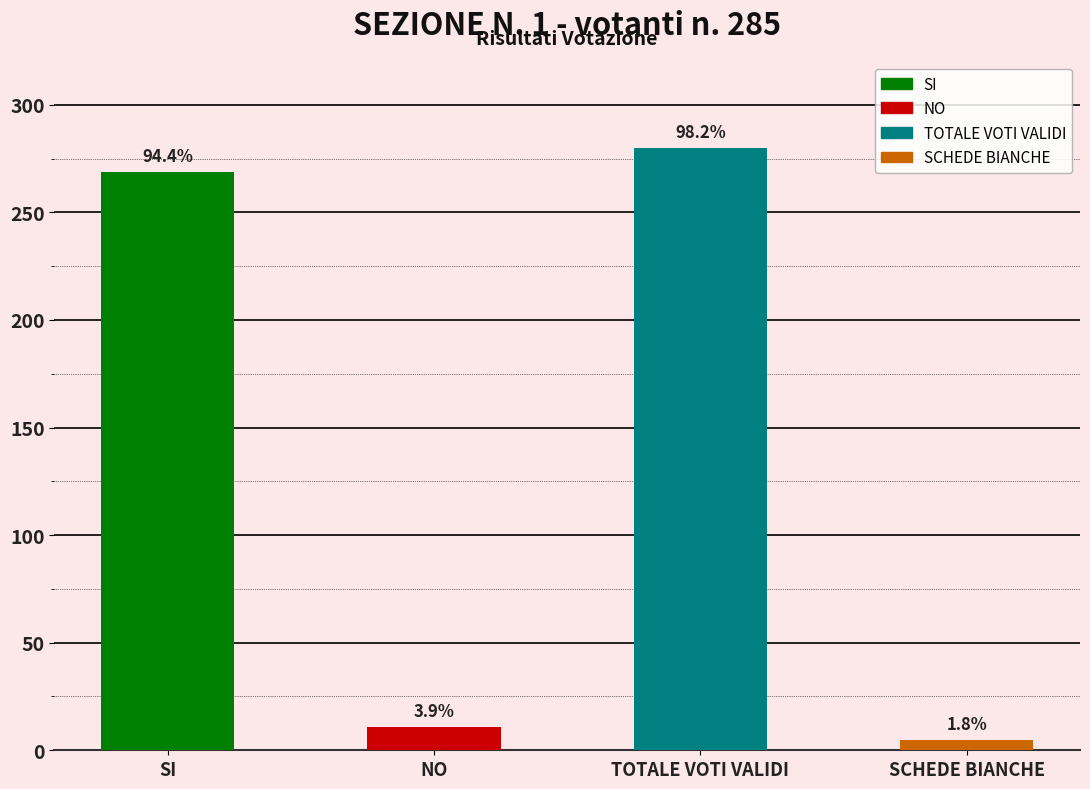

What position from the left is SI?

1